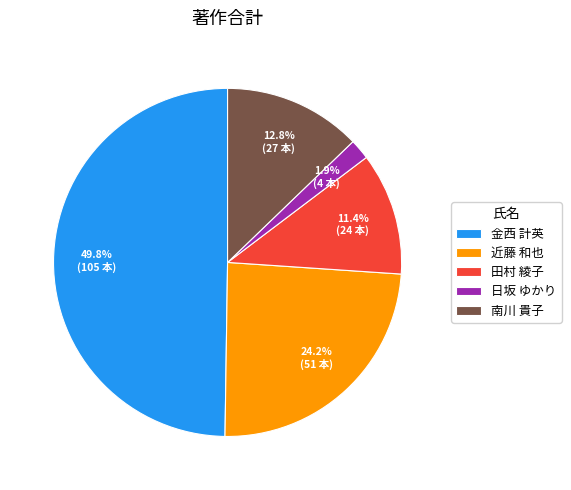

Approximately how many times larger is the value at 金西 計英 compared to 近藤 和也?

2.1